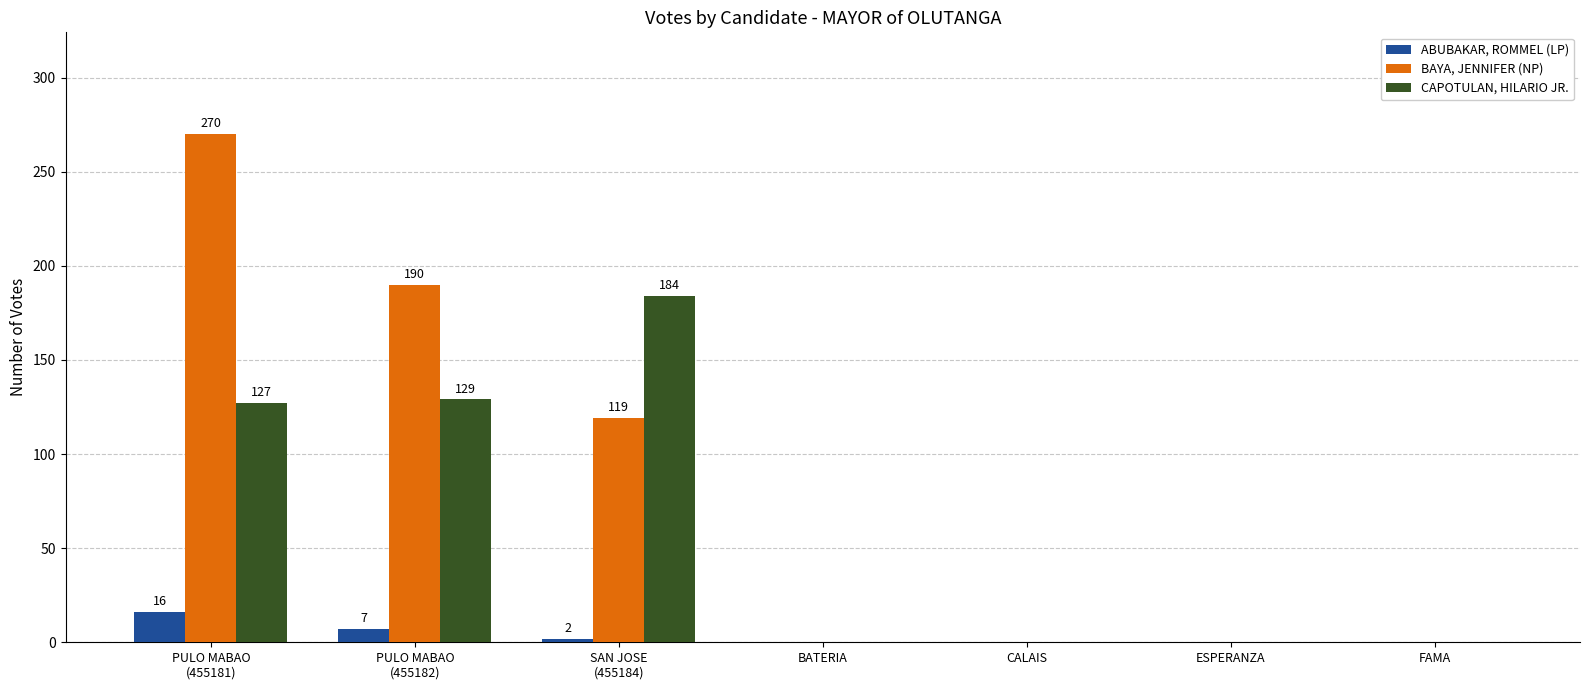

Reading left to right, extract all data points from this chart.

ABUBAKAR, ROMMEL (LP): PULO MABAO
(455181)=16	PULO MABAO
(455182)=7	SAN JOSE
(455184)=2	BATERIA=0	CALAIS=0	ESPERANZA=0	FAMA=0
BAYA, JENNIFER (NP): PULO MABAO
(455181)=270	PULO MABAO
(455182)=190	SAN JOSE
(455184)=119	BATERIA=0	CALAIS=0	ESPERANZA=0	FAMA=0
CAPOTULAN, HILARIO JR.: PULO MABAO
(455181)=127	PULO MABAO
(455182)=129	SAN JOSE
(455184)=184	BATERIA=0	CALAIS=0	ESPERANZA=0	FAMA=0